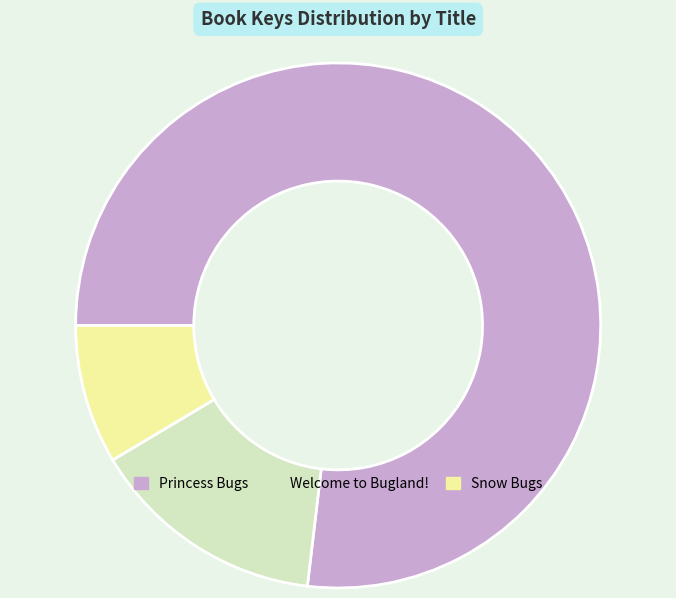

Do Welcome to Bugland! and Princess Bugs together represent more than half of the pie?

Yes